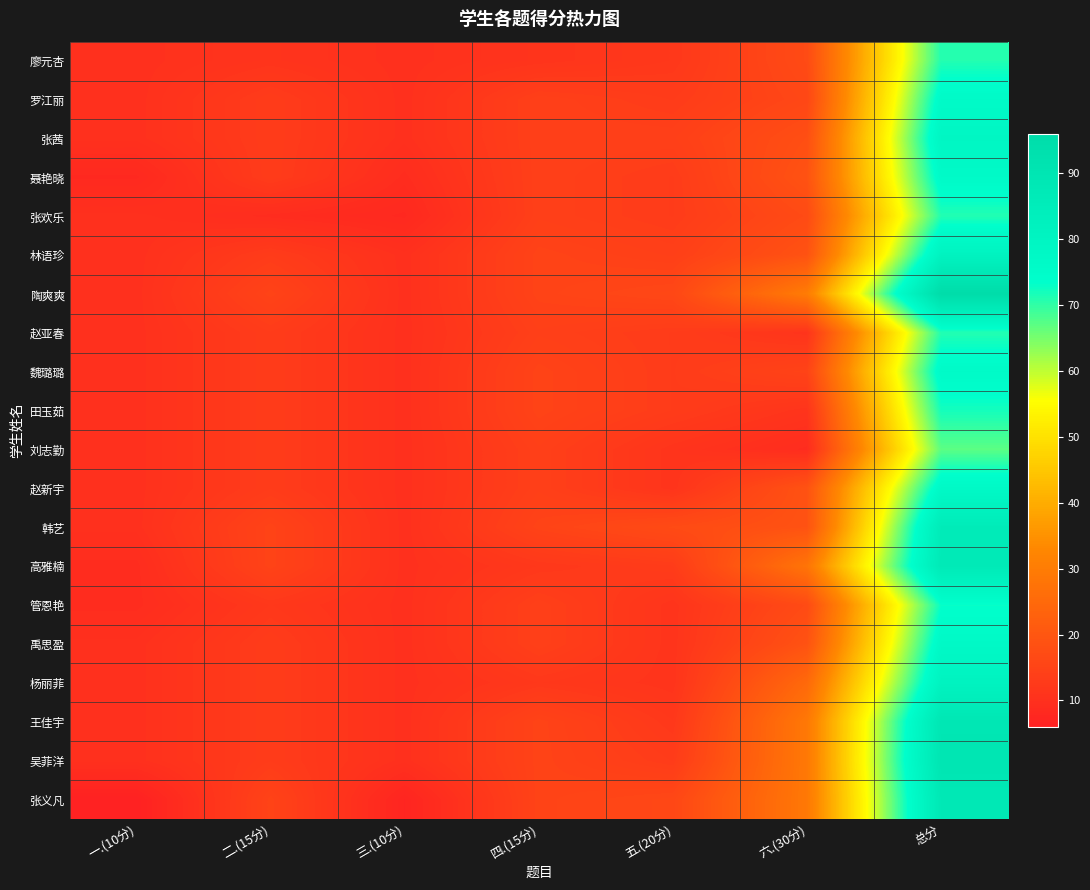

What is the difference between the highest and lowest values at 四.(15分)?

4